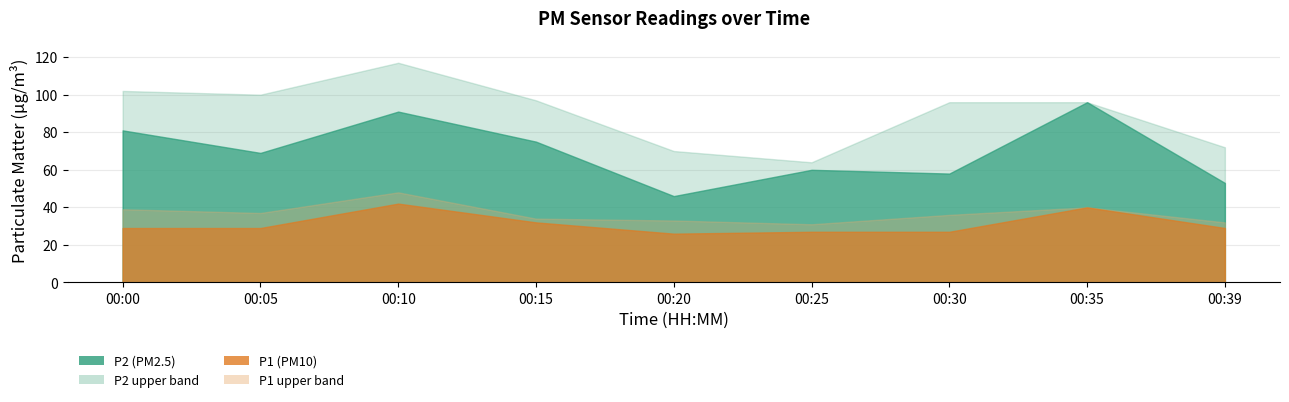

Which label corresponds to the smallest value in the chart?

00:20